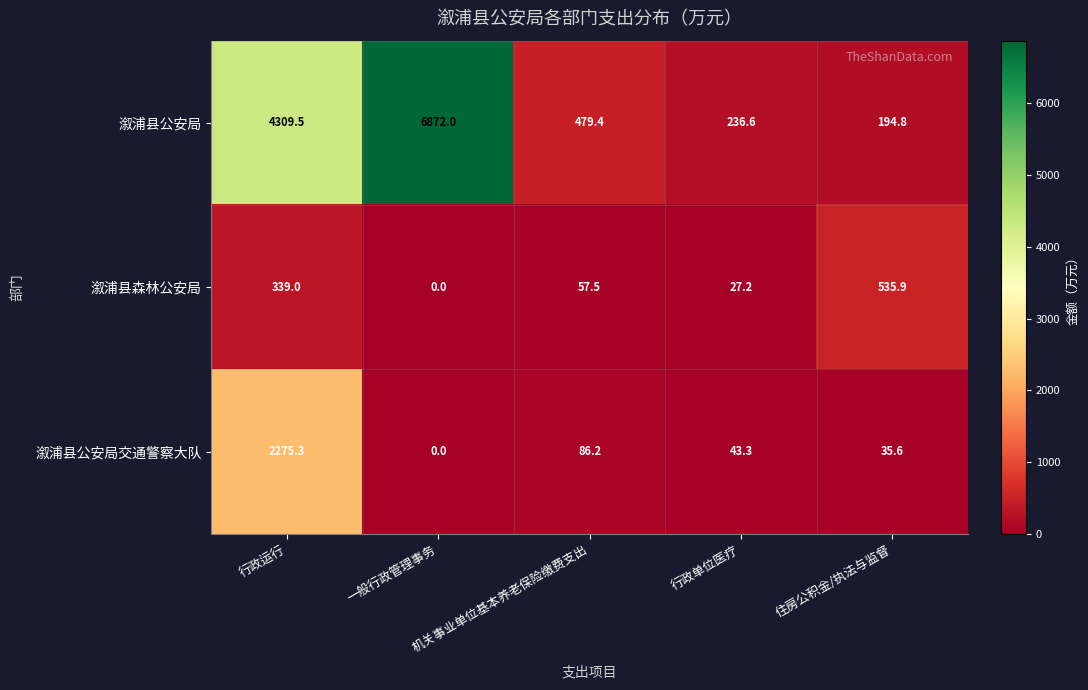

What is the average value of the 溆浦县公安局交通警察大队 series?

488.1